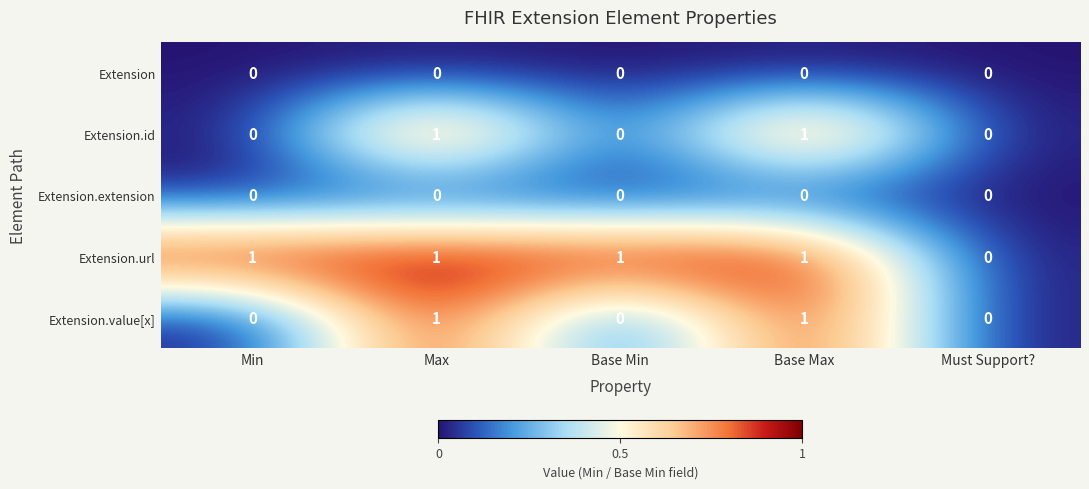

Reading right to left, transcribe all the data shown in this chart.

Extension: 0	0	0	0	0
Extension.id: 0	1	0	1	0
Extension.extension: 0	0	0	0	0
Extension.url: 0	1	1	1	1
Extension.value[x]: 0	1	0	1	0